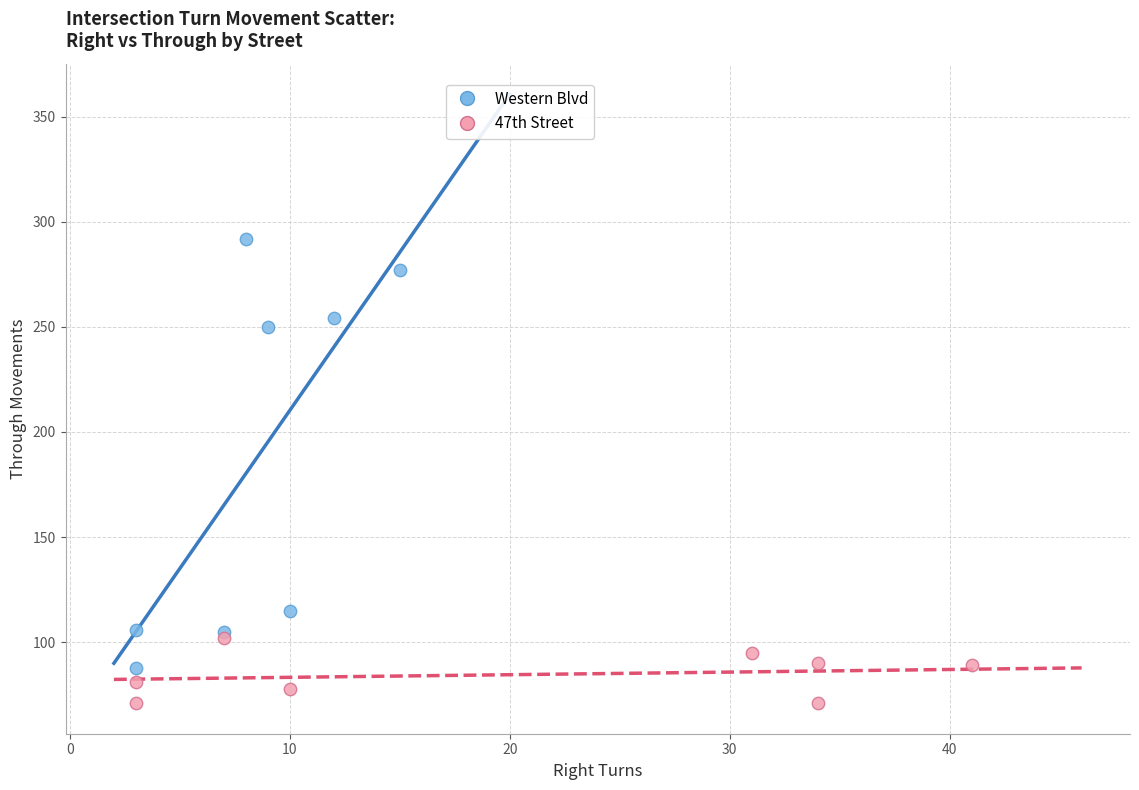

Which series reaches the maximum Y coordinate?

Western Blvd